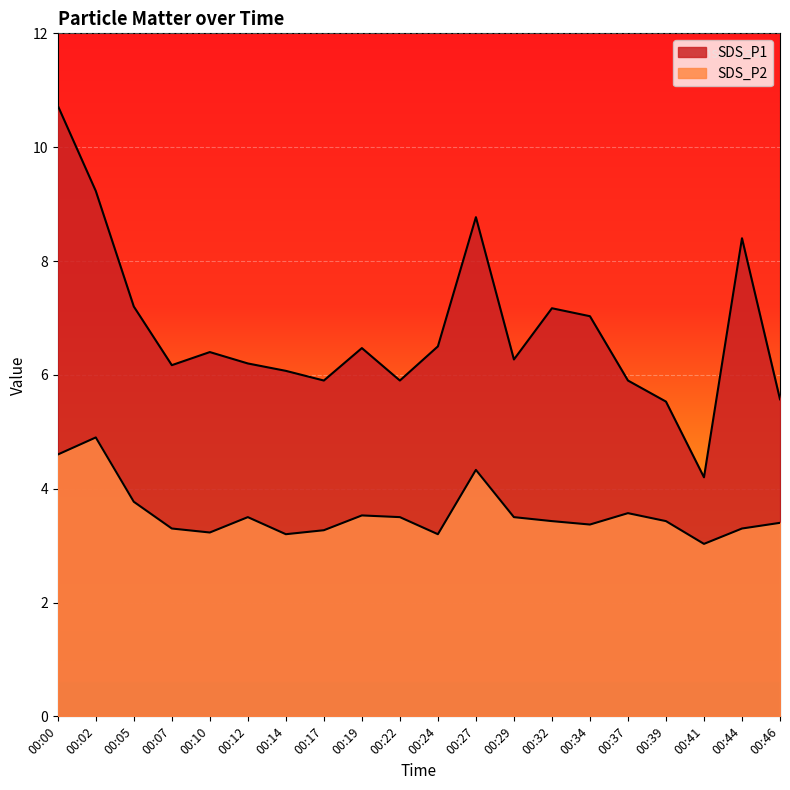

What is the difference between the maximum and minimum values in the SDS_P2 series?

1.9